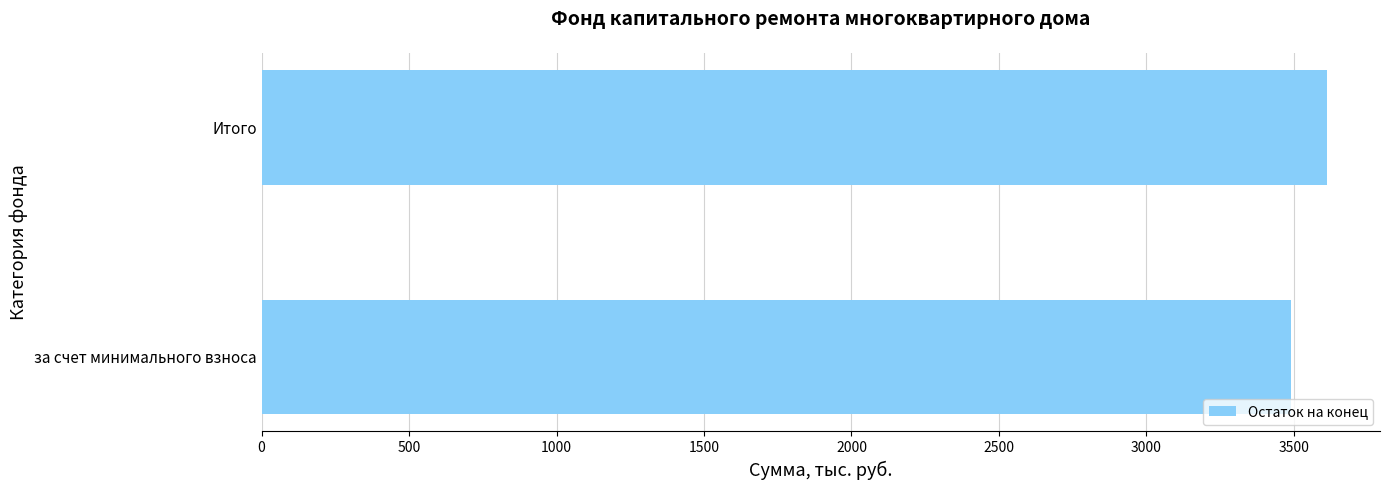

Which label corresponds to the largest value in the chart?

Итого